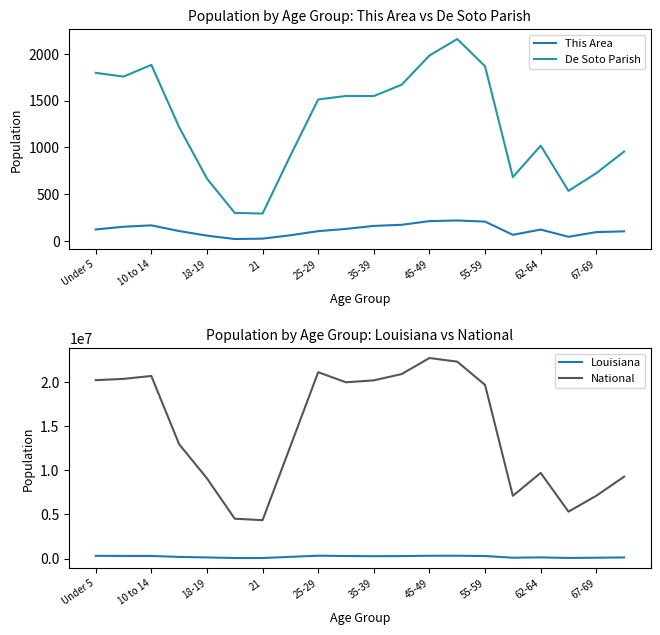

The value of National at 45-49 is 22708591. True or false?

True